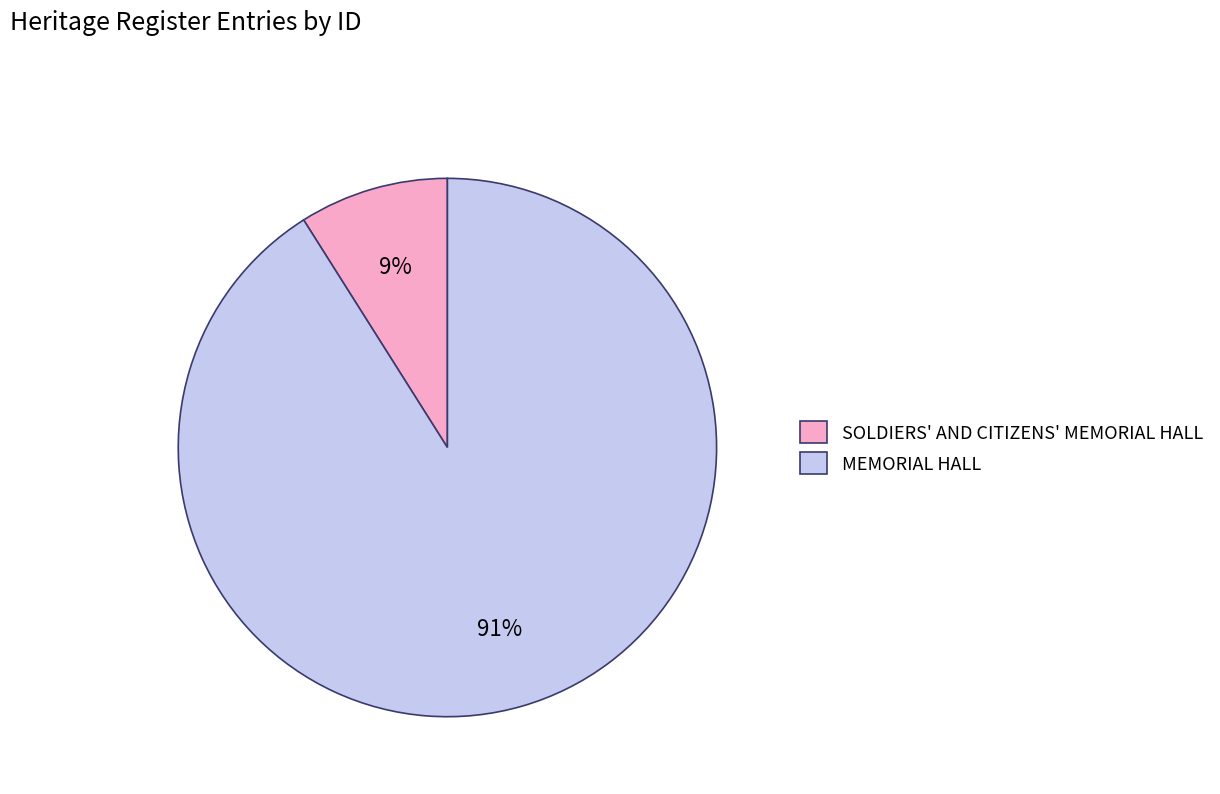

Which category has the biggest portion of the pie?

MEMORIAL HALL